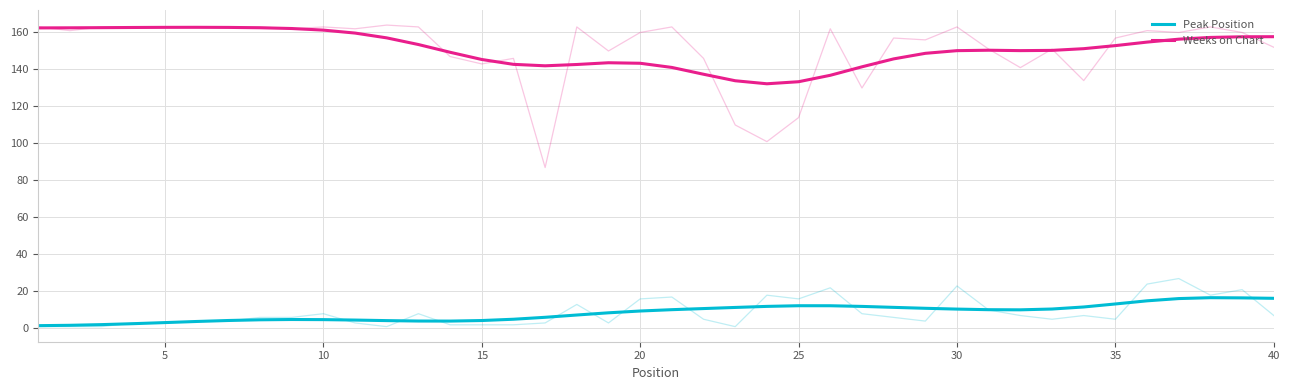

Where is Peak Position nearest to the value 9?

20